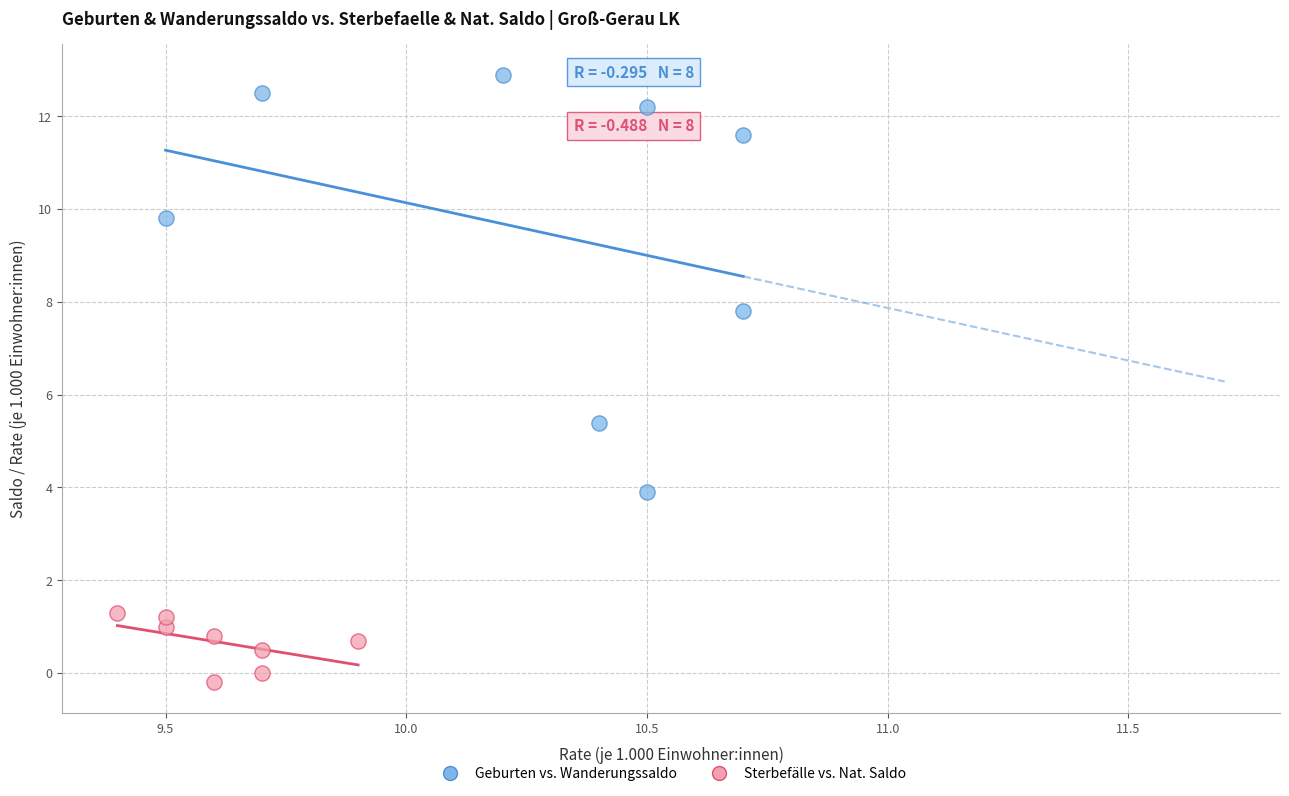

Which series has the largest Y range (max minus min)?

Geburten vs. Wanderungssaldo